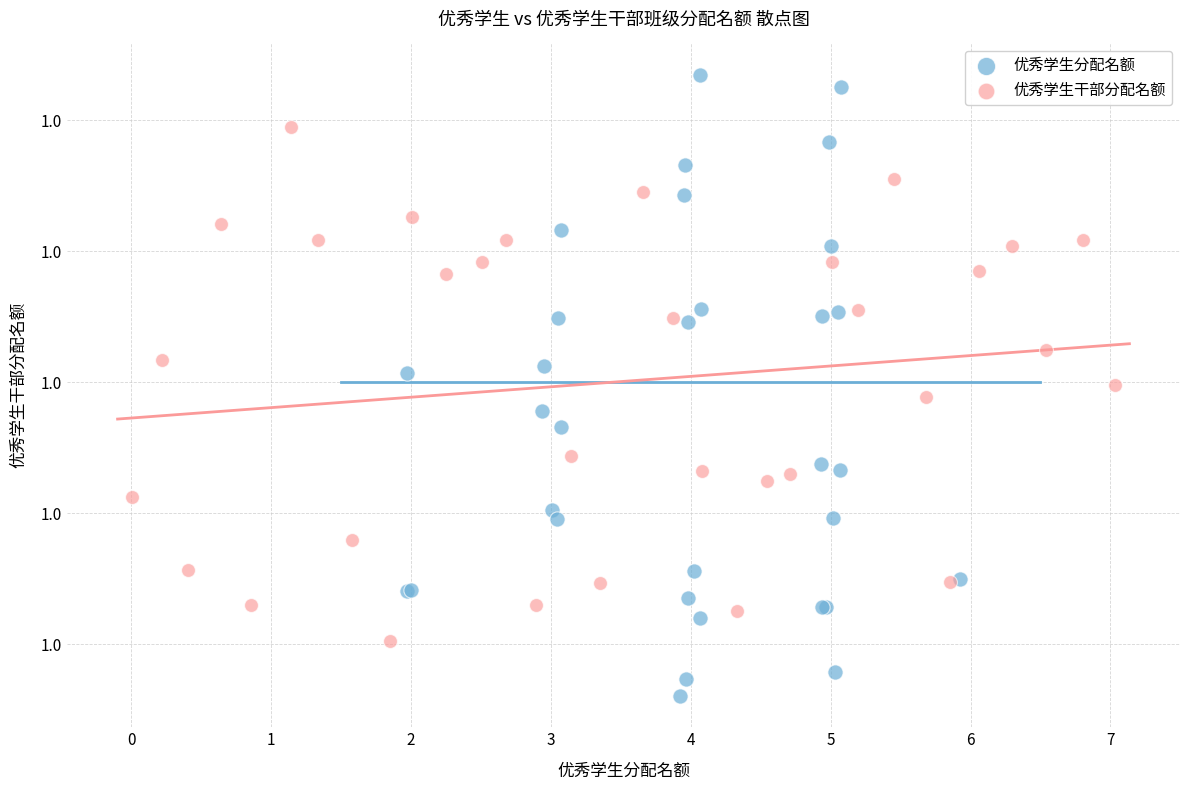

What are all the series names shown in the legend?

优秀学生分配名额, 优秀学生干部分配名额